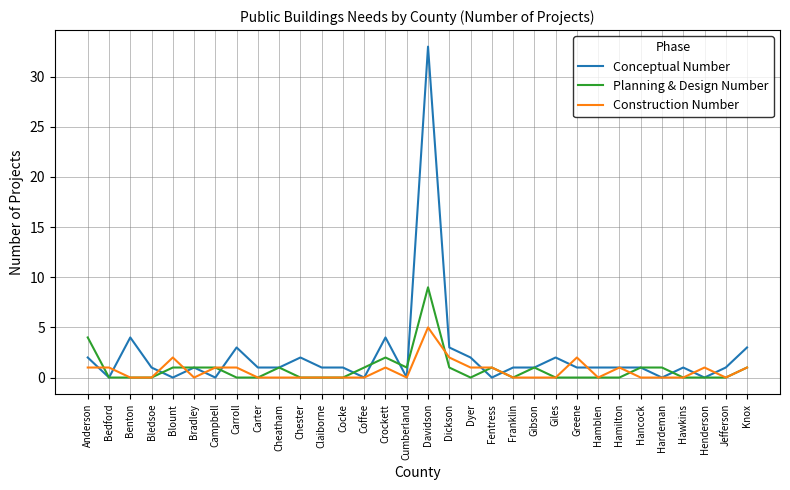

How many lines are shown in the chart?

3